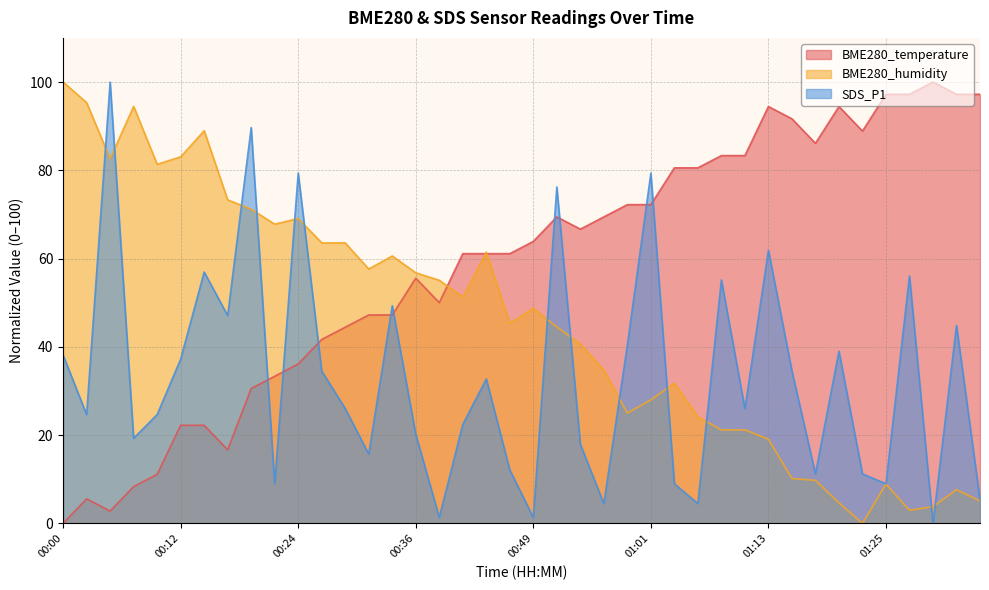

Rank the series by their maximum value, from lowest to highest.

BME280_temperature, SDS_P1, BME280_humidity